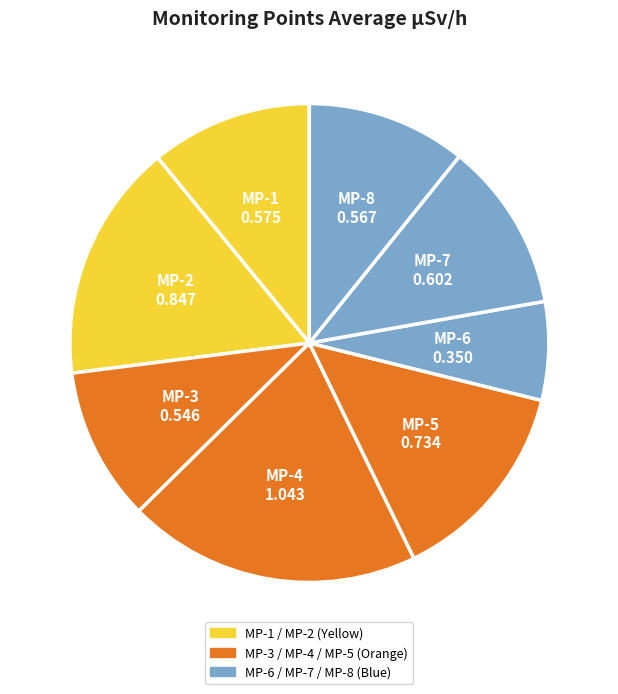

How many segments does this pie chart have?

8